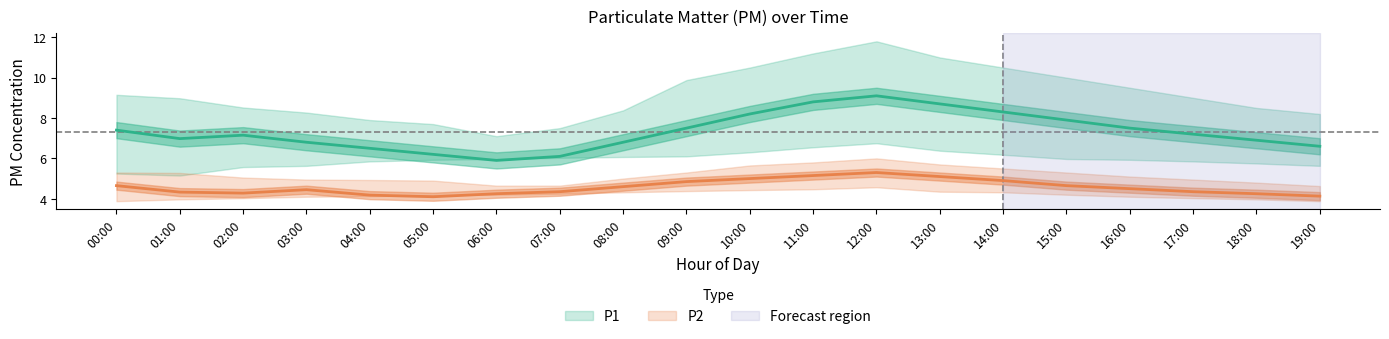

Does the chart display data point markers on the line(s)?

No